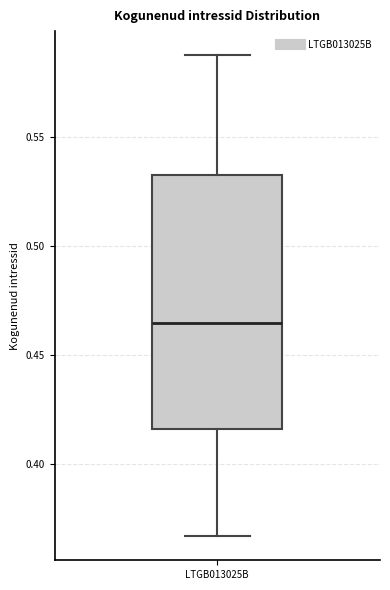

Where is the upper edge of the box for LTGB013025B on the y-axis? The values are not printed on the chart, so give them approximately, as read against the axis.

0.530